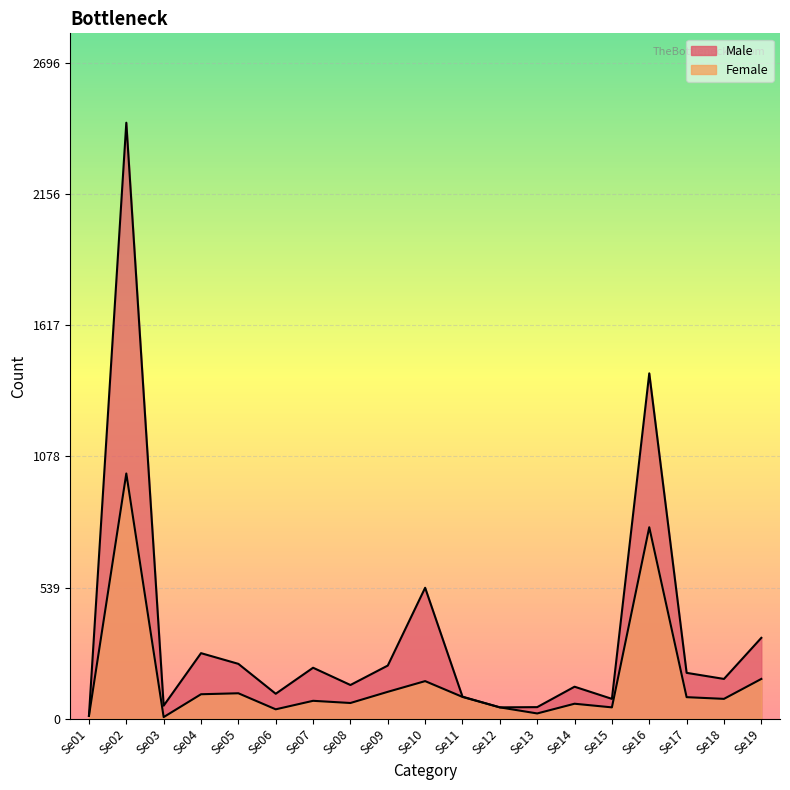

How many values in the Female series exceed 81?

9